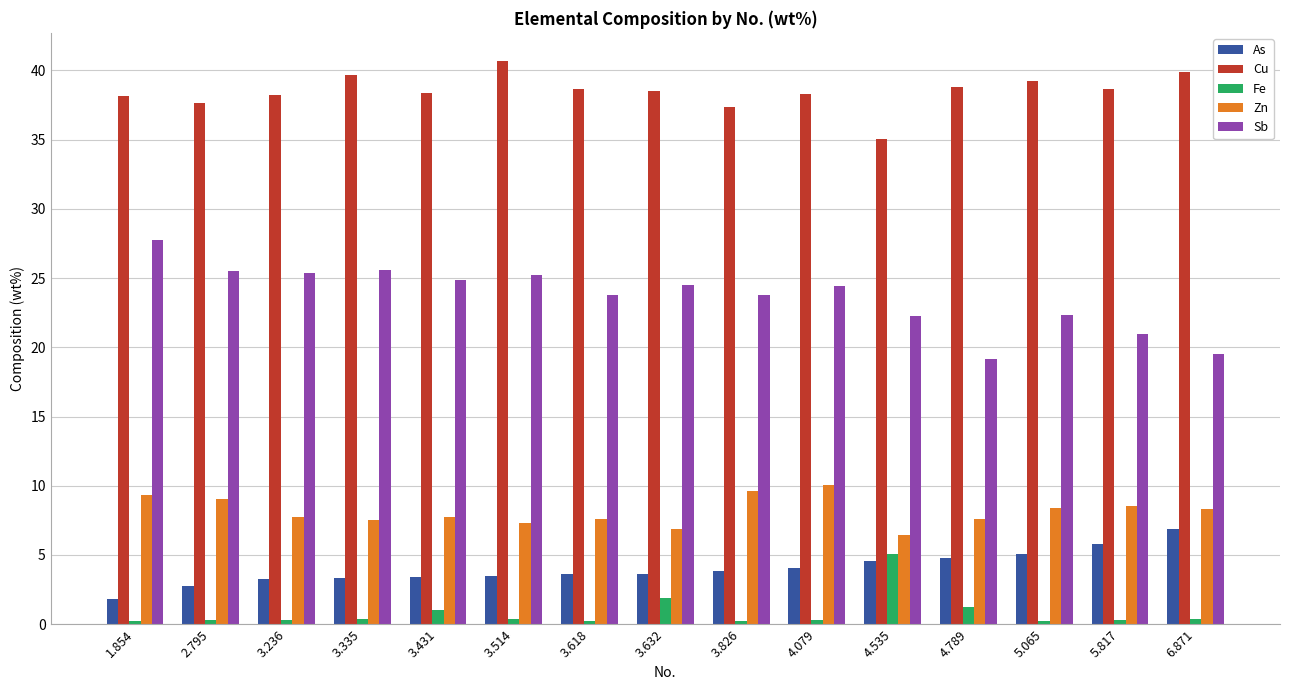

Which category has the highest value across all series?

3.514